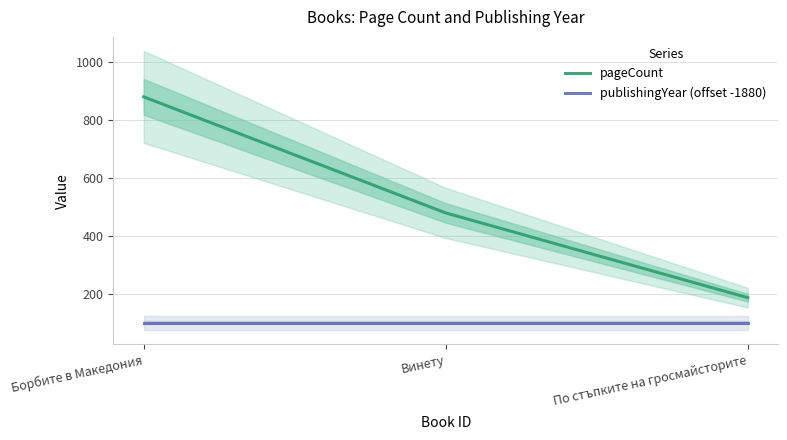

Which label corresponds to the smallest value in the chart?

Борбите в Македония